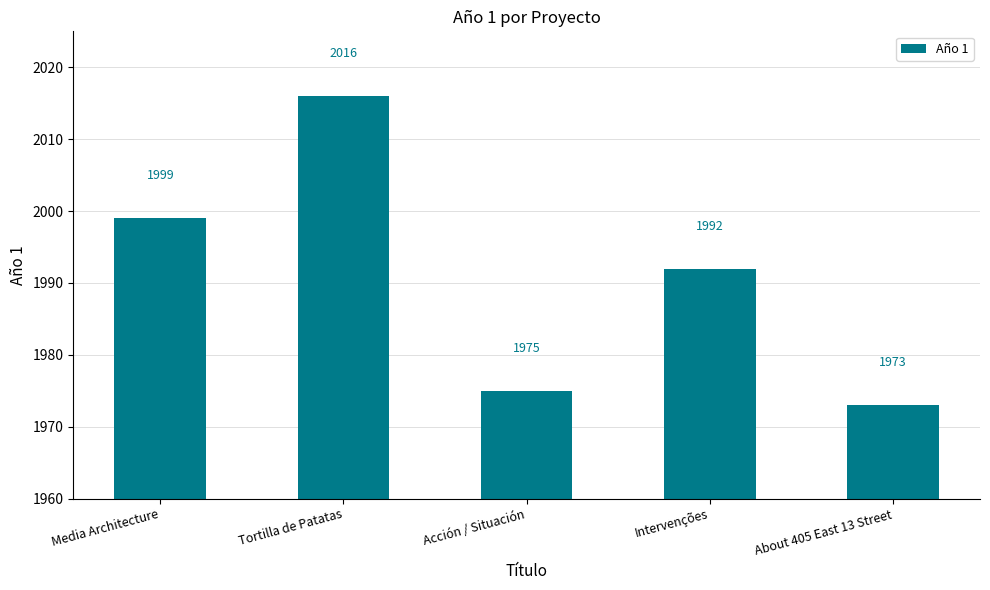

Reading left to right, what are all the values shown in this chart?

Media Architecture=1999	Tortilla de Patatas=2016	Acción / Situación=1975	Intervenções=1992	About 405 East 13 Street=1973